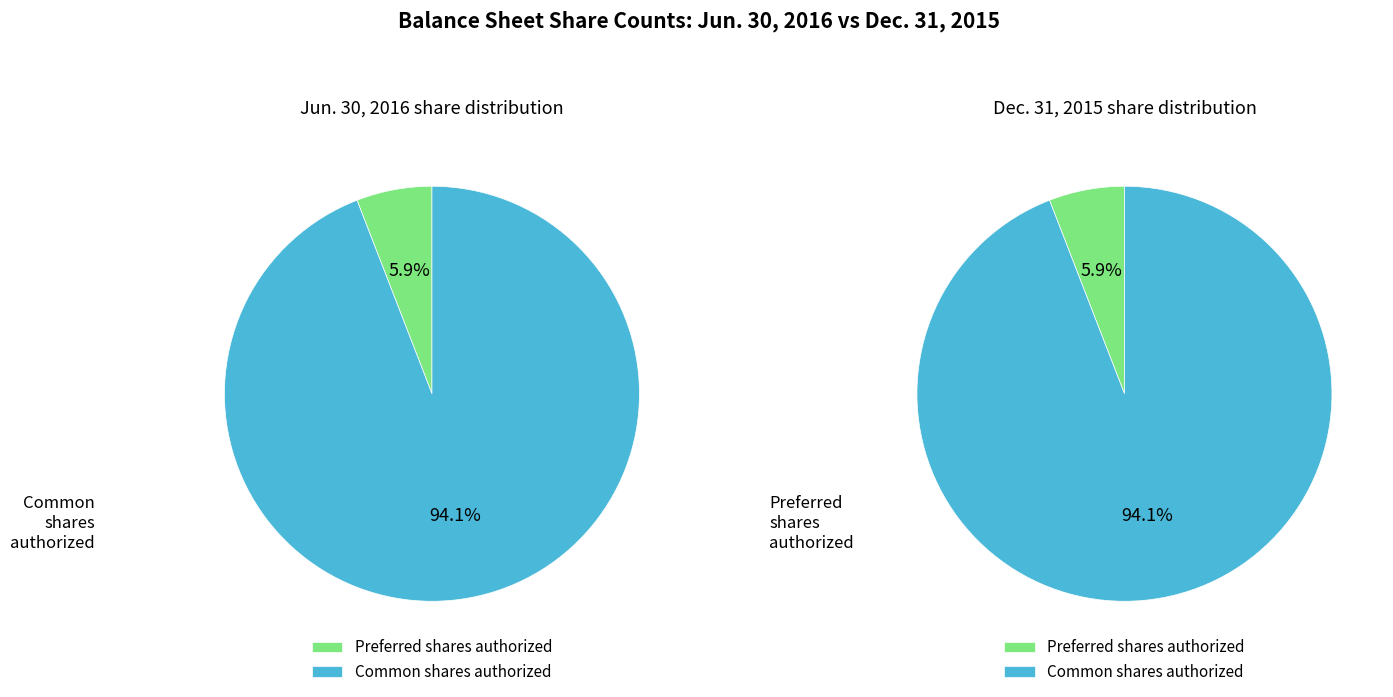

Which category has the smallest portion of the pie?

Preferred shares authorized